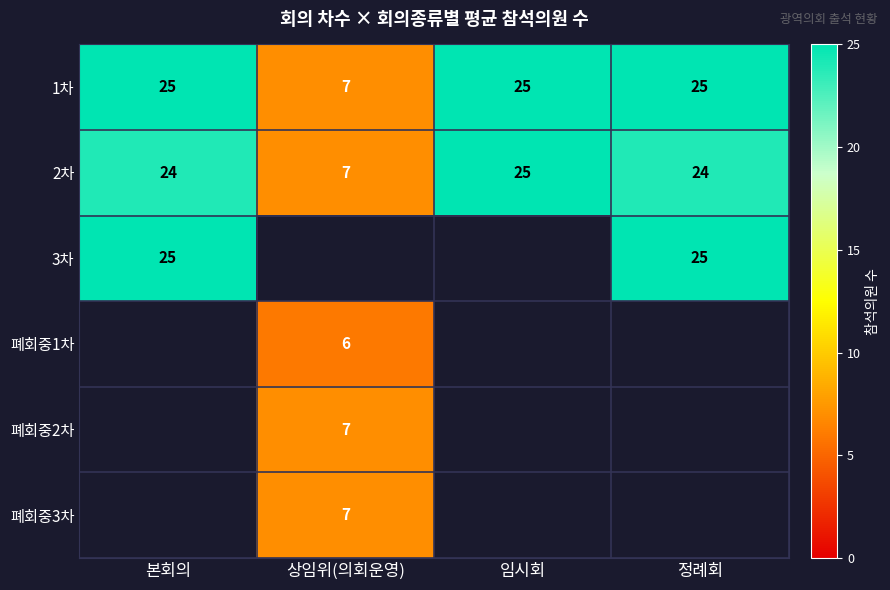

What is the difference between the maximum and minimum values in the 1차 series?

18